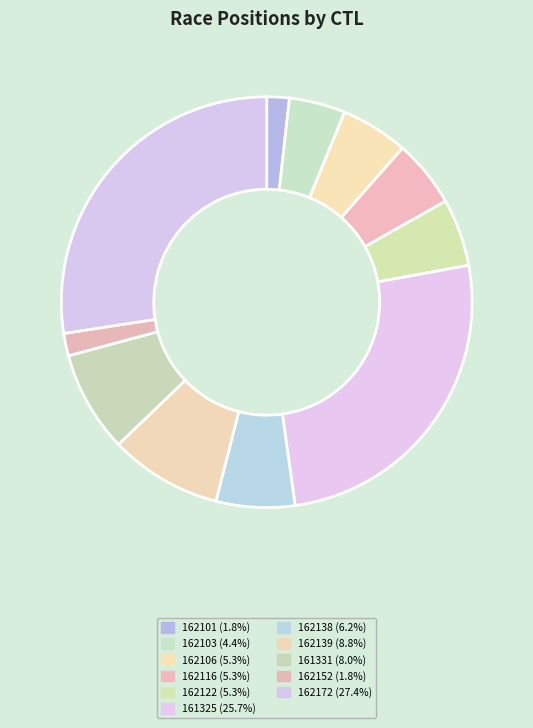

What percentage do 162103 and 162101 together represent?

6.2%